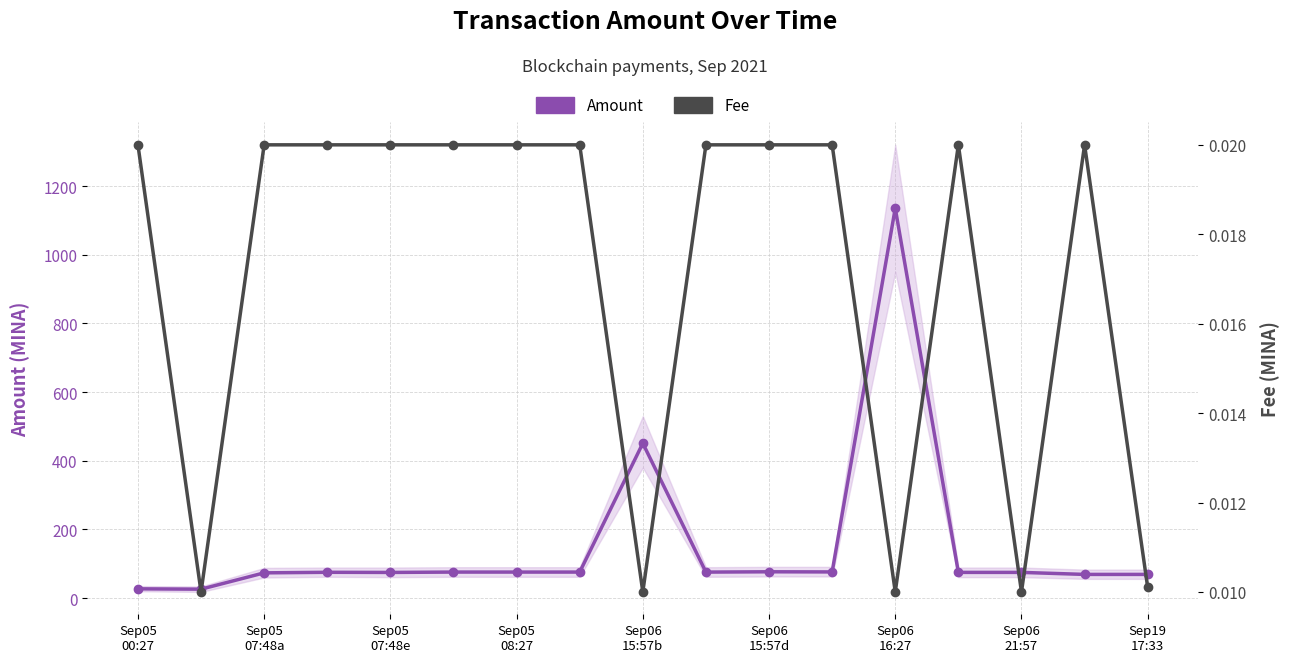

Reading right to left, list all the values displayed in this chart.

Amount: 69.0	69.0	74.9	74.9	1135.5	76.2	76.7	75.7	450.9	75.8	75.8	75.8	74.7	75.2	73.5	26.0	27.0
Fee: 0.0	0.0	0.0	0.0	0.0	0.0	0.0	0.0	0.0	0.0	0.0	0.0	0.0	0.0	0.0	0.0	0.0